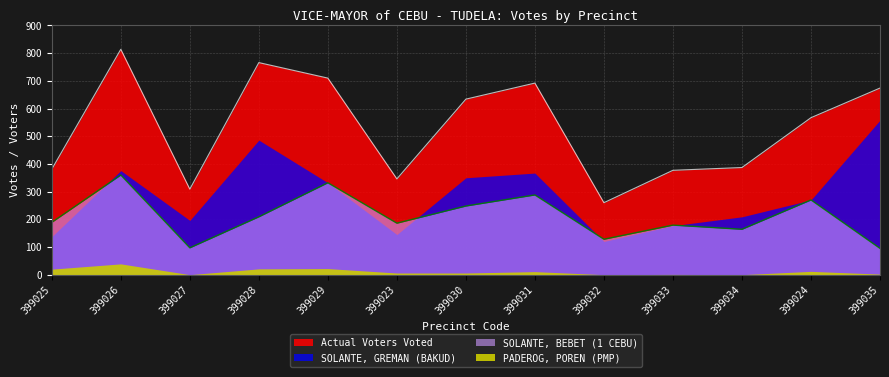

Which series has the widest spread of values?

Actual Voters Voted